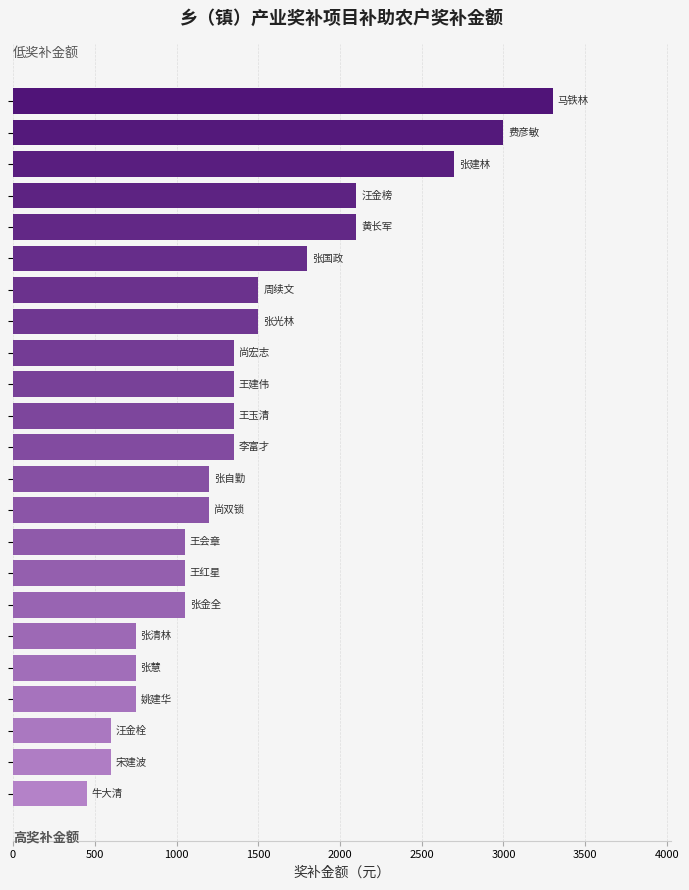

What is the smallest value displayed?

450